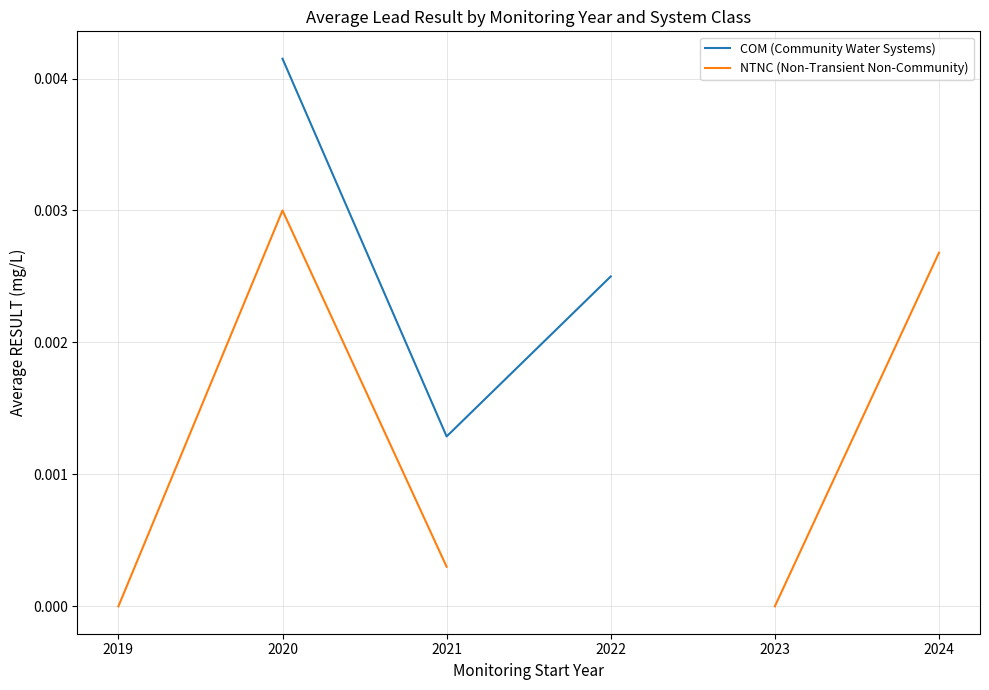

Count the number of data series in this chart.

2